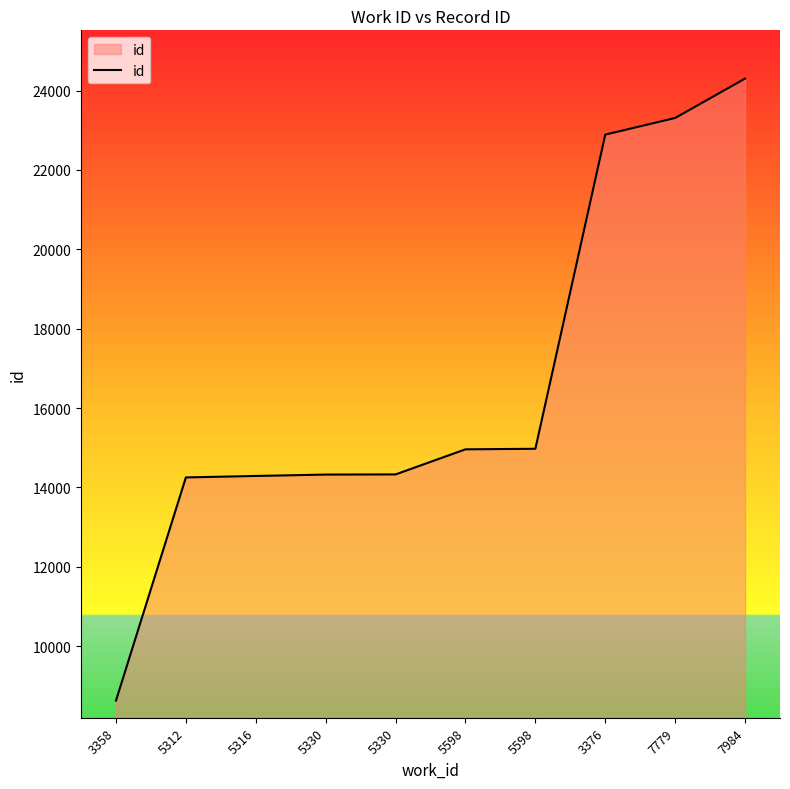

How many lines are shown in the chart?

1